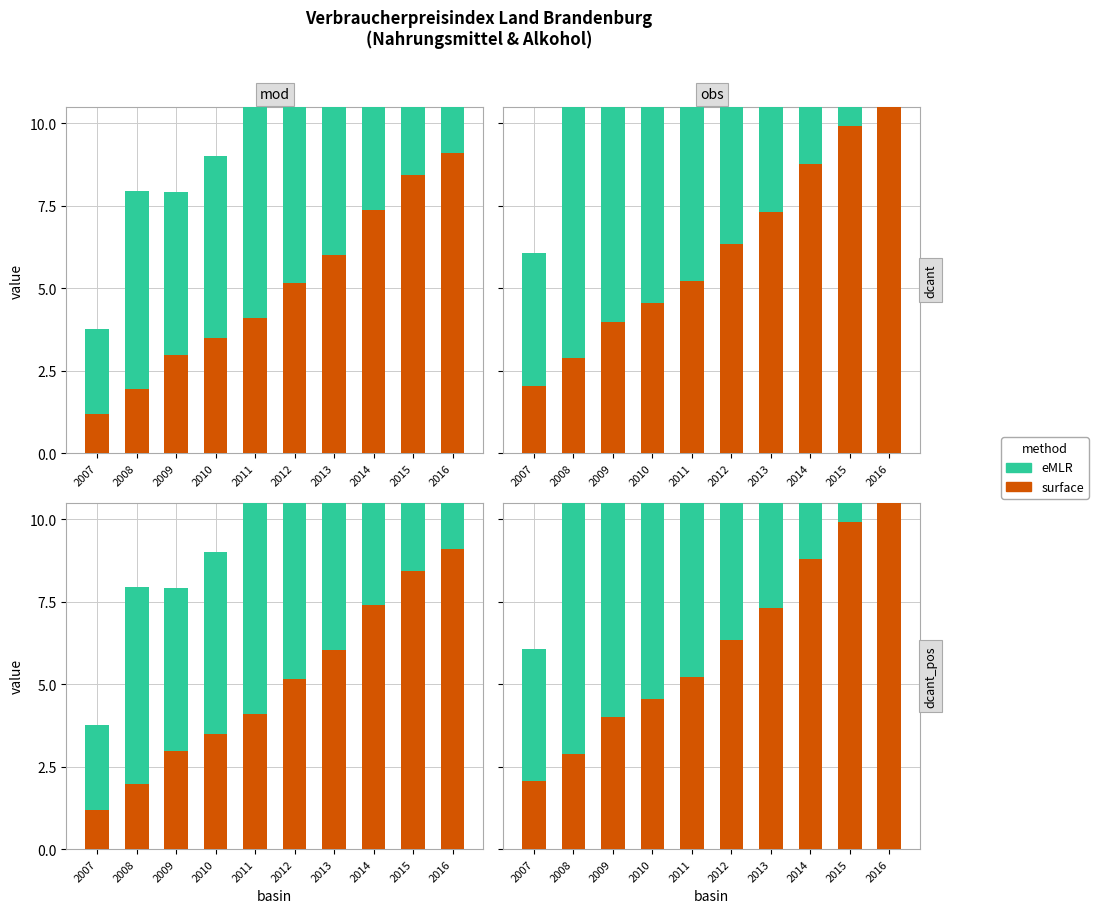

What is the highest value of the eMLR series?

14.6